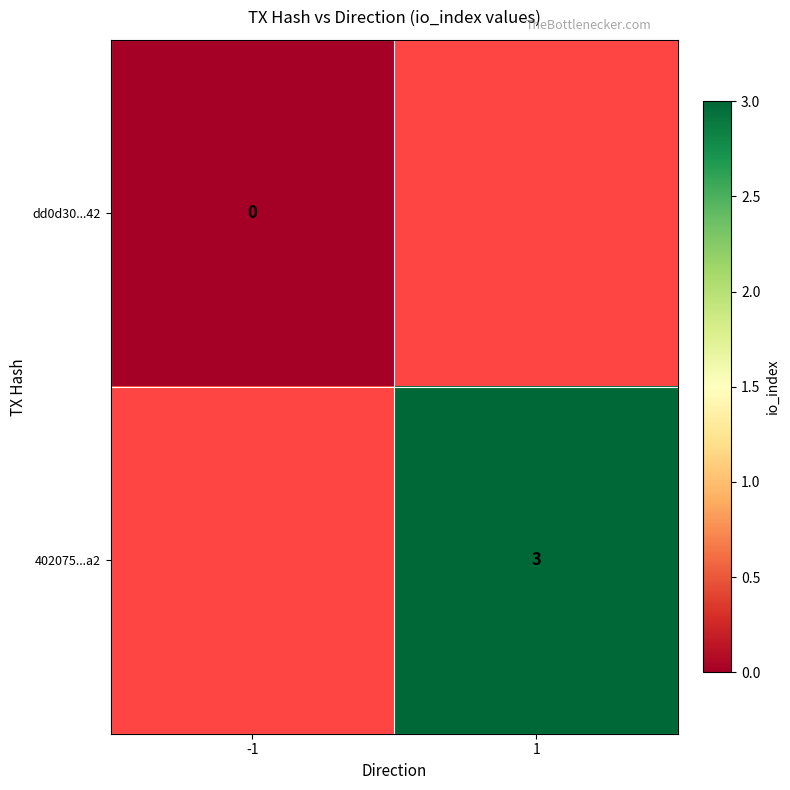

Is it true that dd0d30...42 equals 0.0 at -1?

True